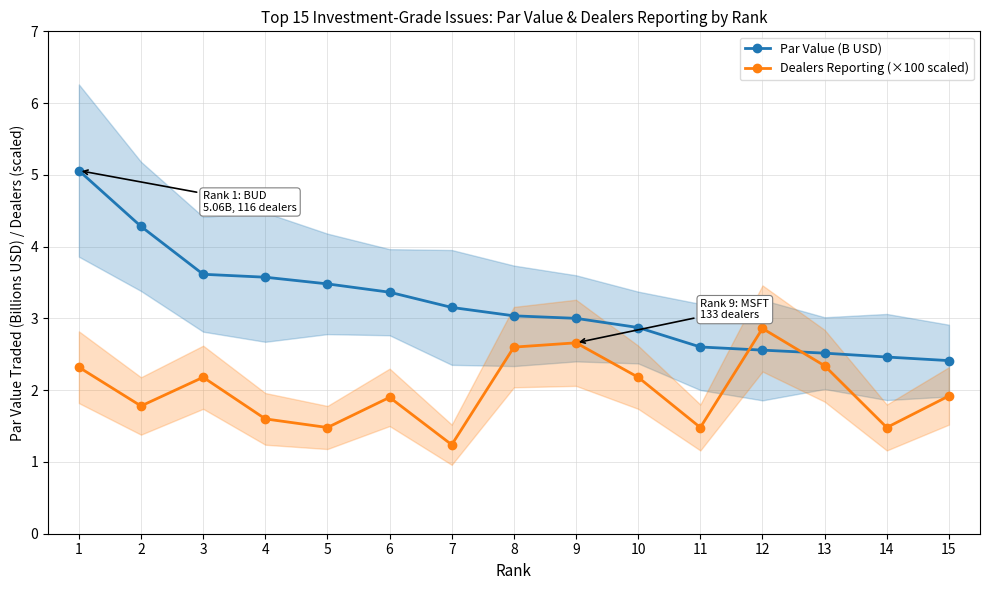

List the labels in order of Dealers Reporting (×100 scaled) value, largest first.

12, 9, 8, 13, 1, 3, 10, 15, 6, 2, 4, 5, 11, 14, 7